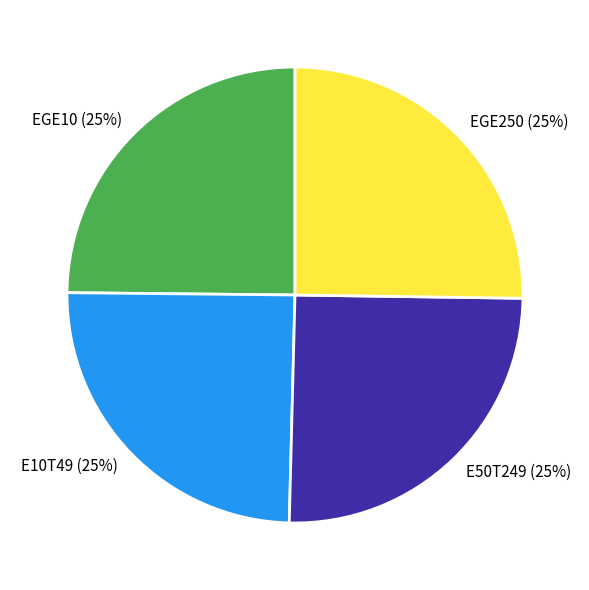

Is there any slice that represents more than half of the pie?

No